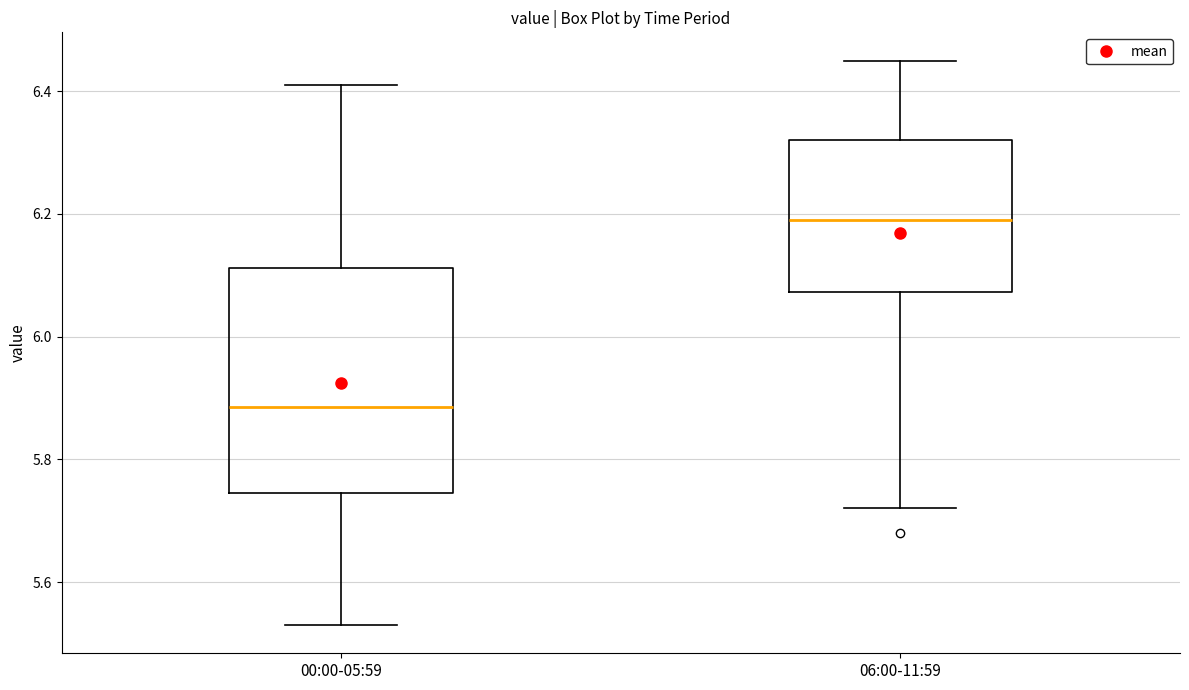

Reading left to right, transcribe this box plot: for each box, give where its median line is, the range the box spans, and where its two whiskers end, as read against the y-axis. The values are not printed on the chart, so give them approximately, as read against the axis.

00:00-05:59: median 5.88, box 5.74 to 6.12, whiskers 5.54 to 6.42
06:00-11:59: median 6.20, box 6.08 to 6.32, whiskers 5.72 to 6.46